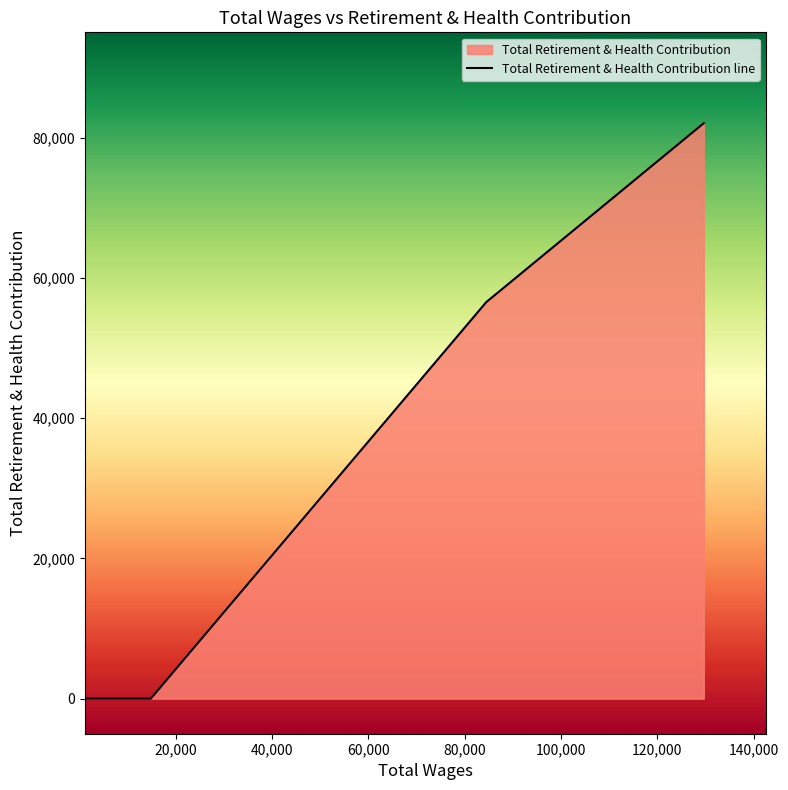

True or false: the data has more than 1 interior local peaks.

False